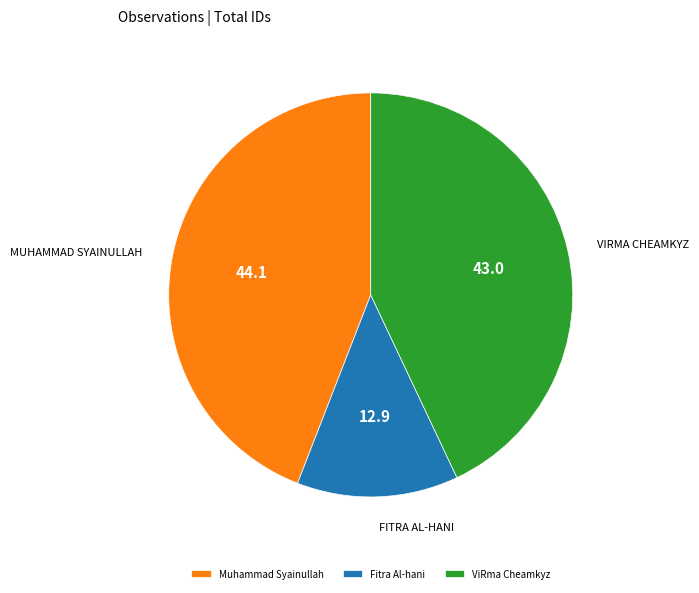

Rank the categories by value from lowest to highest.

Fitra Al-hani, ViRma Cheamkyz, Muhammad Syainullah